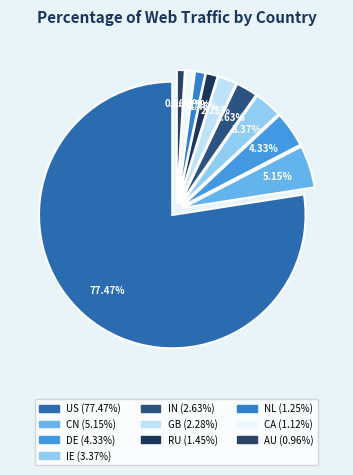

What portion of the pie excludes CA?

98.9%